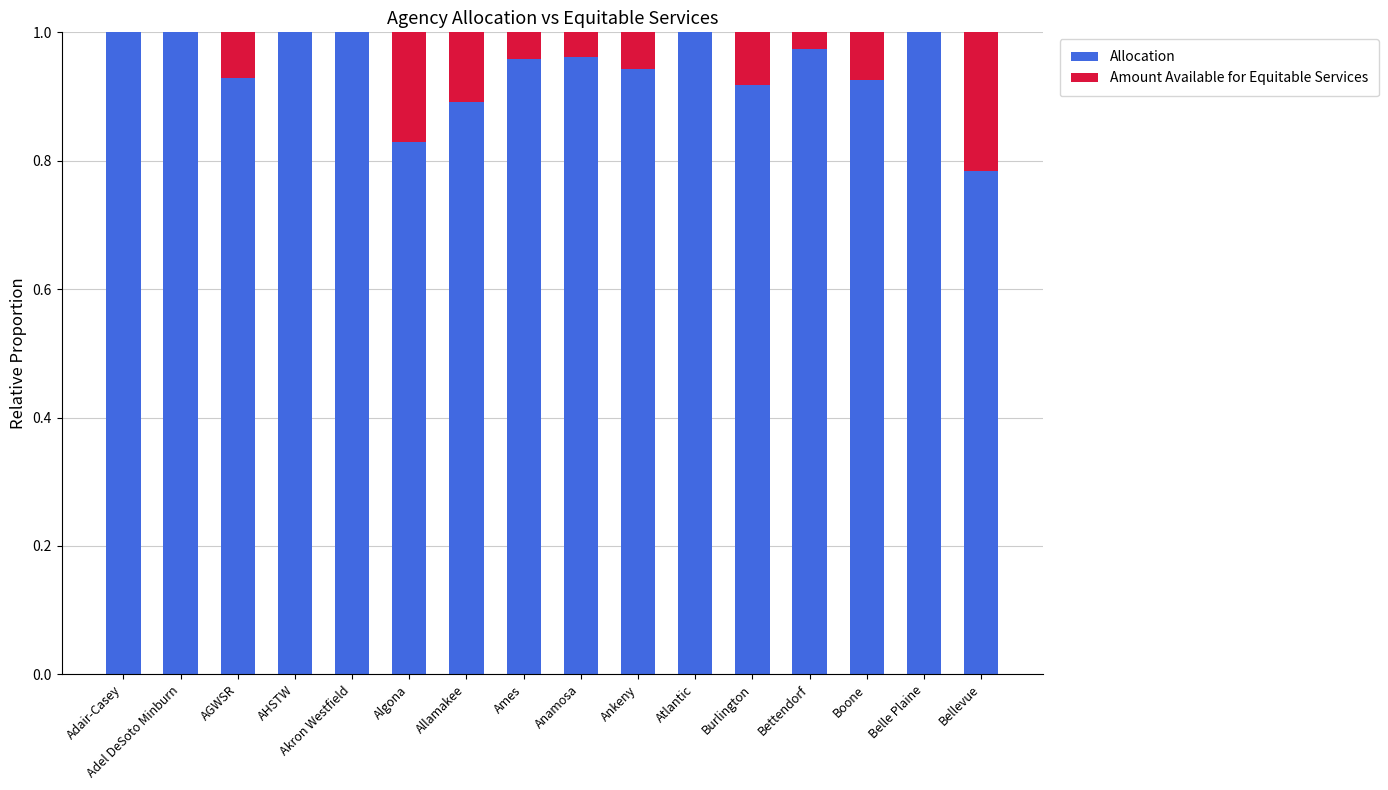

The Allocation series shows 1.6 at Bettendorf. True or false?

False